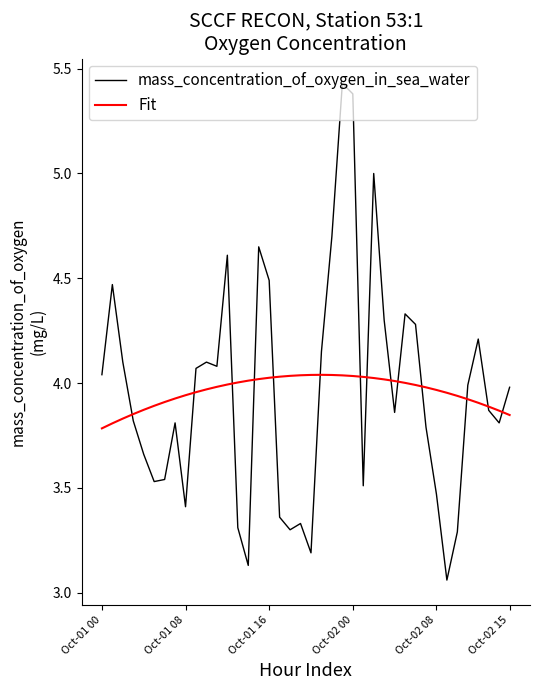

Which series has the widest spread of values?

mass_concentration_of_oxygen_in_sea_water